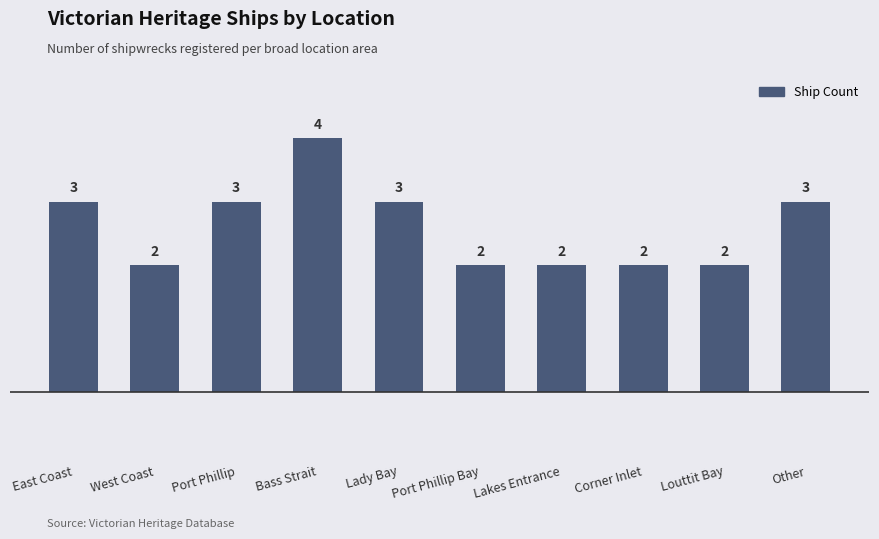

Between Bass Strait and West Coast, which is larger?

Bass Strait